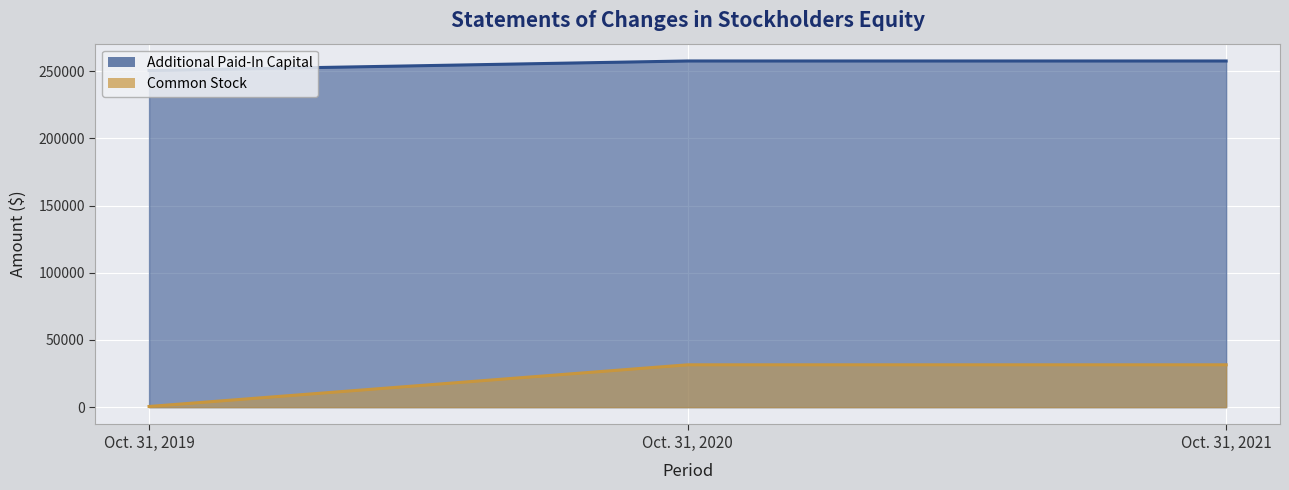

How many Common Stock values are between 250482 and 257587?

3